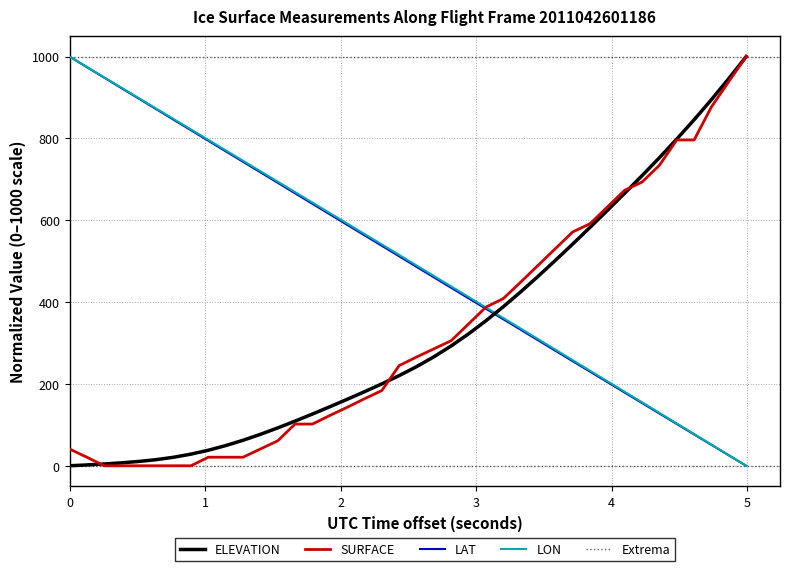

How many times do ELEVATION and LON cross each other?

1